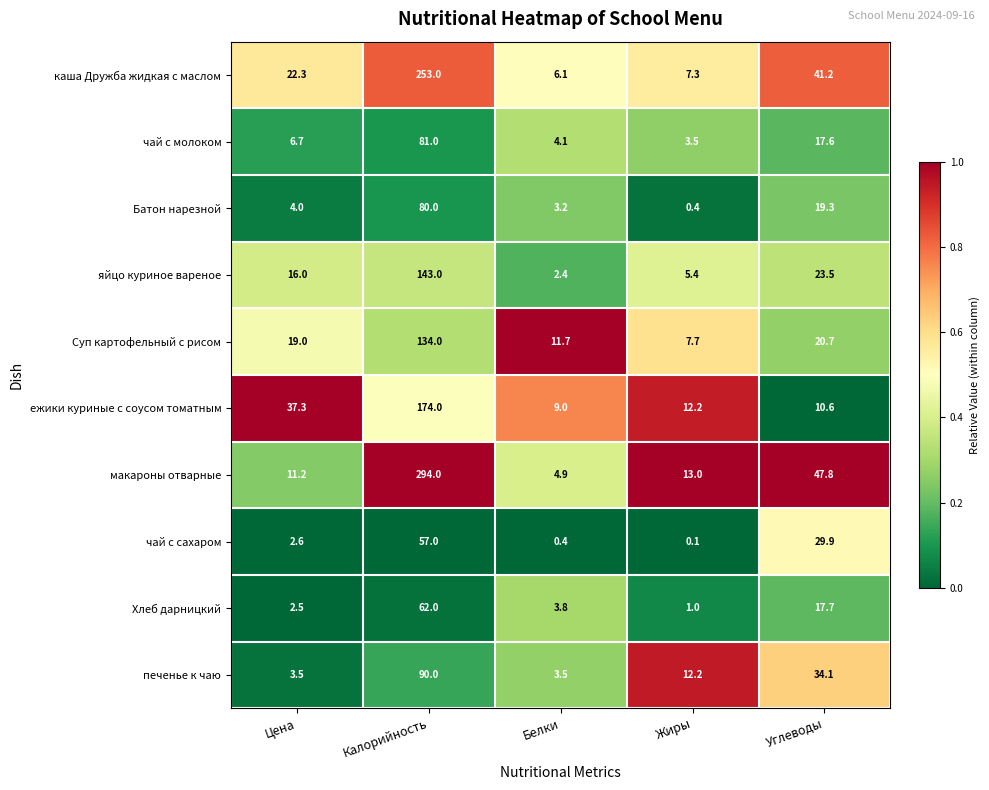

What is the greatest value displayed?

294.0